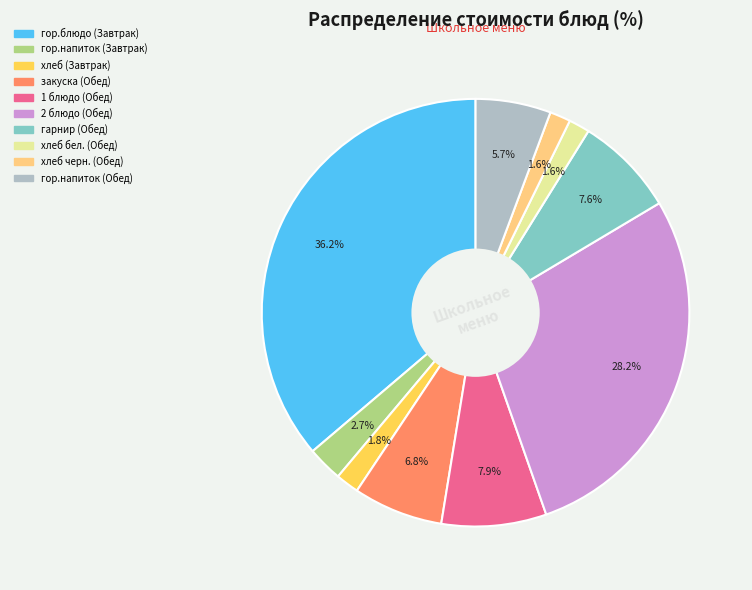

What percentage is NOT represented by гор.напиток (Завтрак)?

97.3%